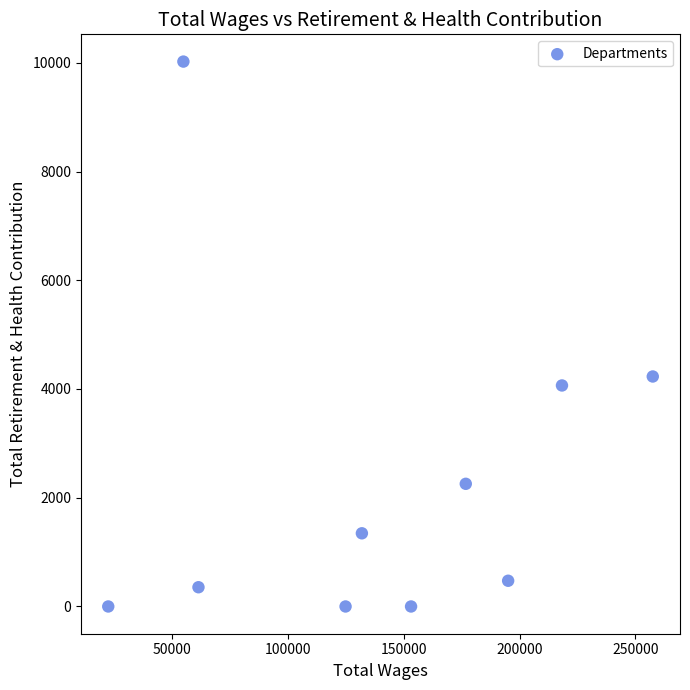

What Y value in the scatter plot is closest to 5011?

4230